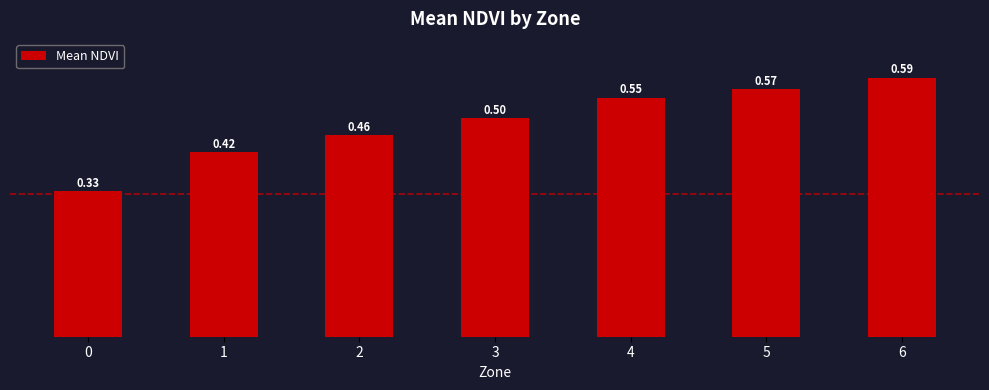

Count the number of categories in the chart.

7